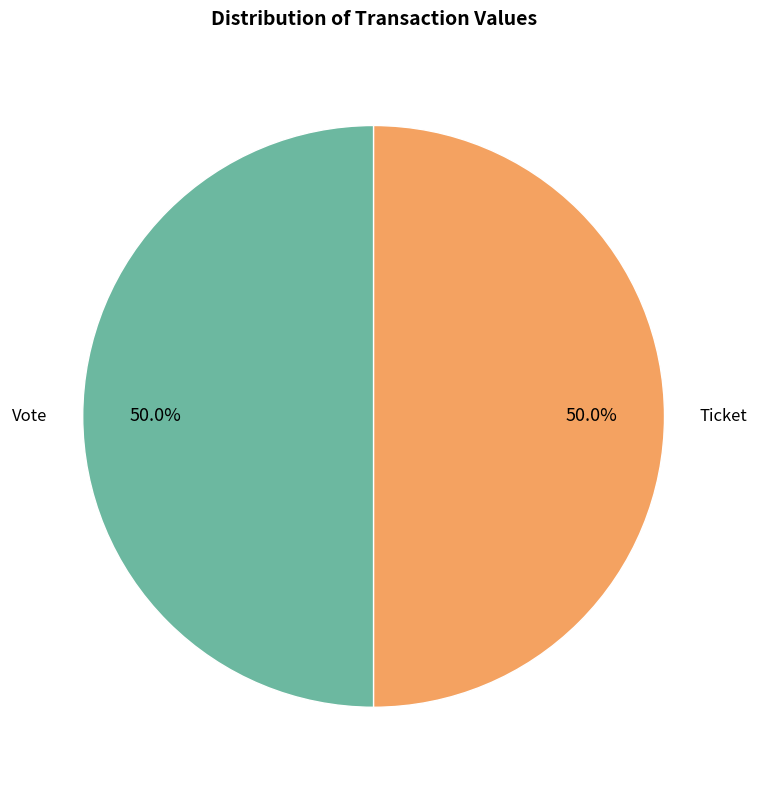

Approximately how many times larger is the value at Ticket compared to Vote?

1.0